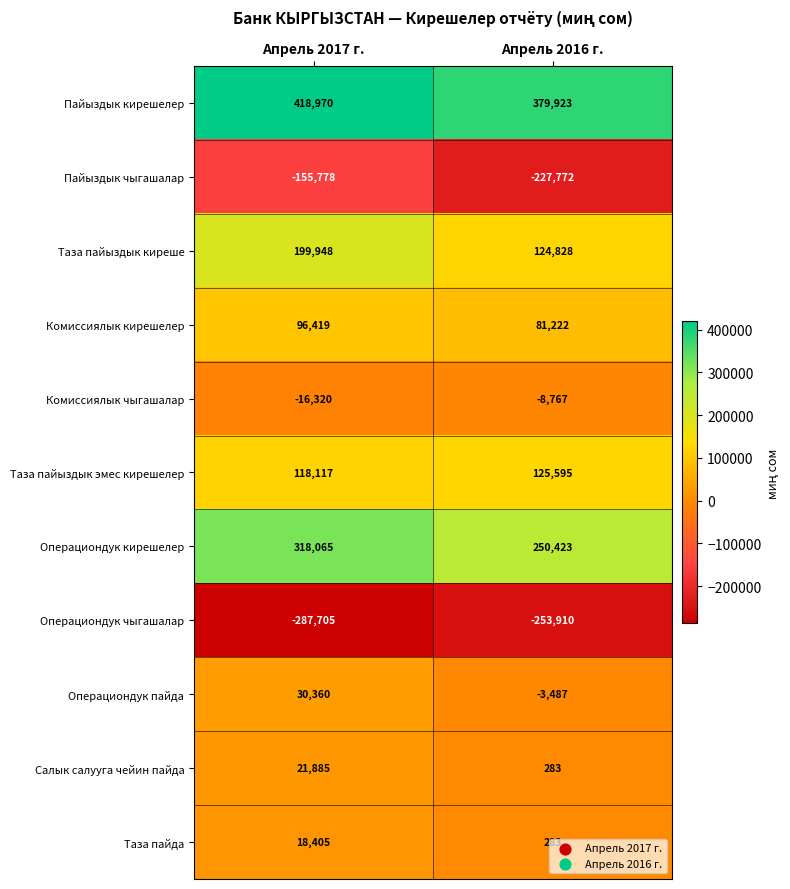

What is the spread (max minus min) of values at Апрель 2016 г.?

633833